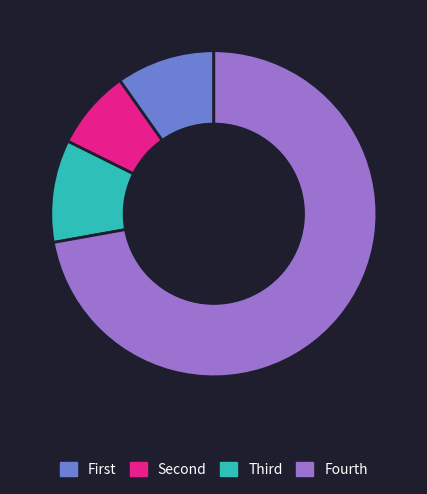

Is there a majority slice in this chart?

Yes